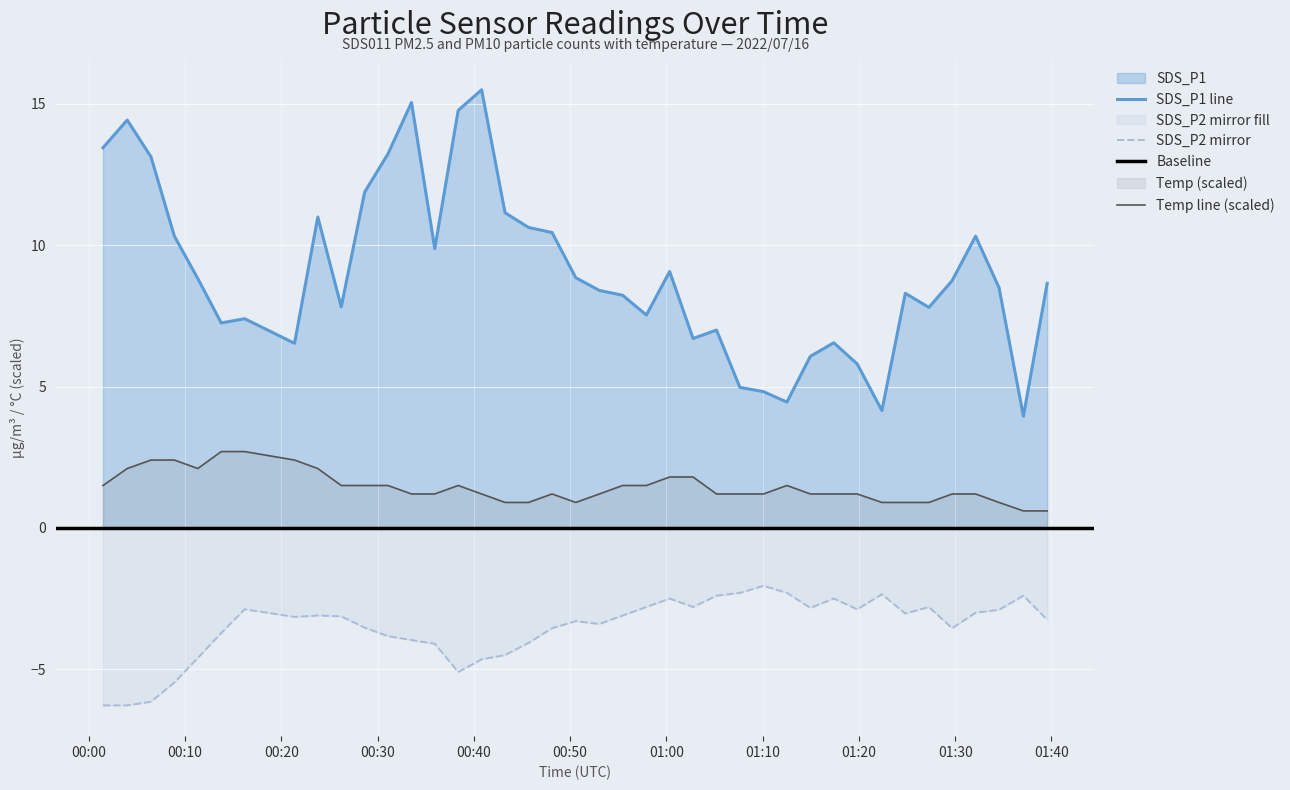

How many categories are shown in the chart?

40